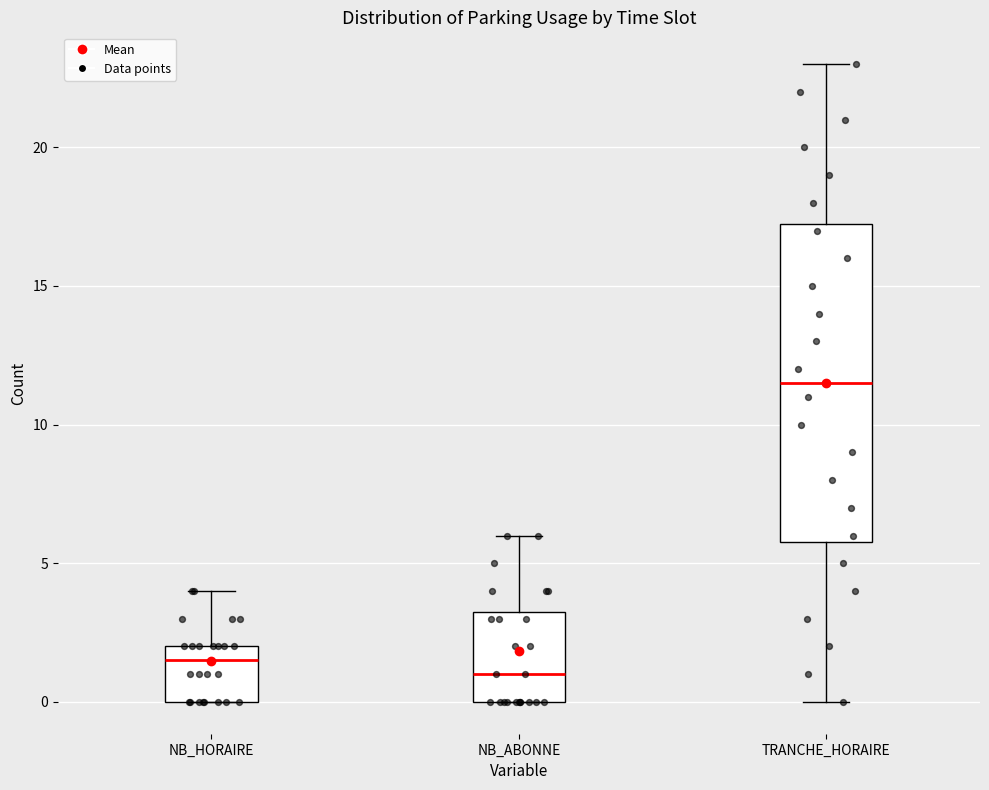

Which box has the highest median line?

TRANCHE_HORAIRE